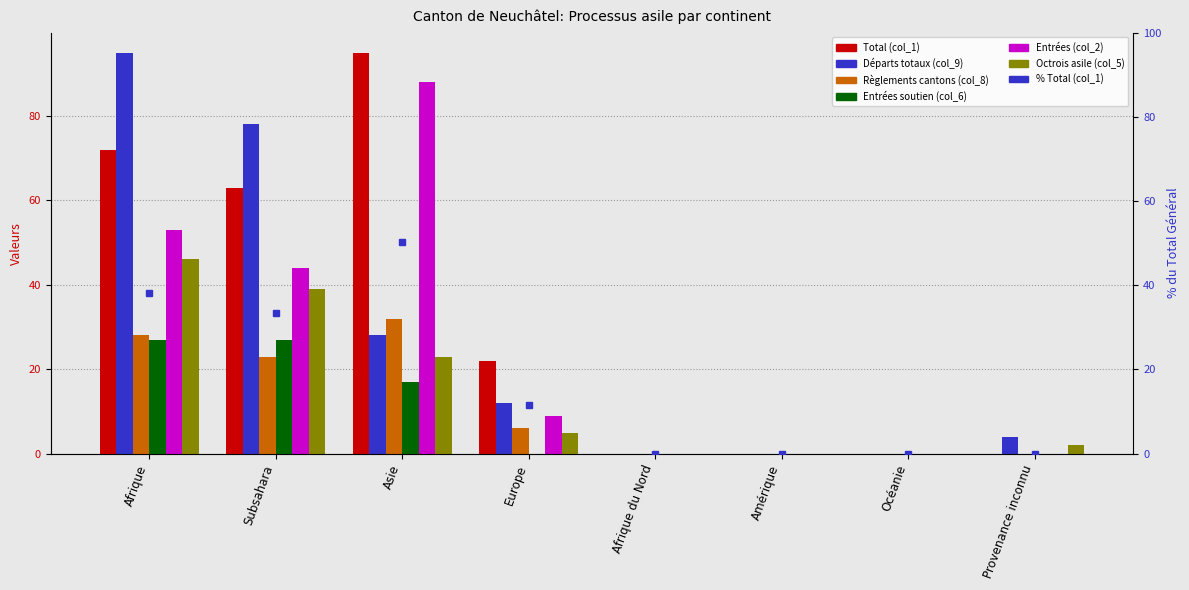

What is the label of the 7th bar from the right?

Subsahara